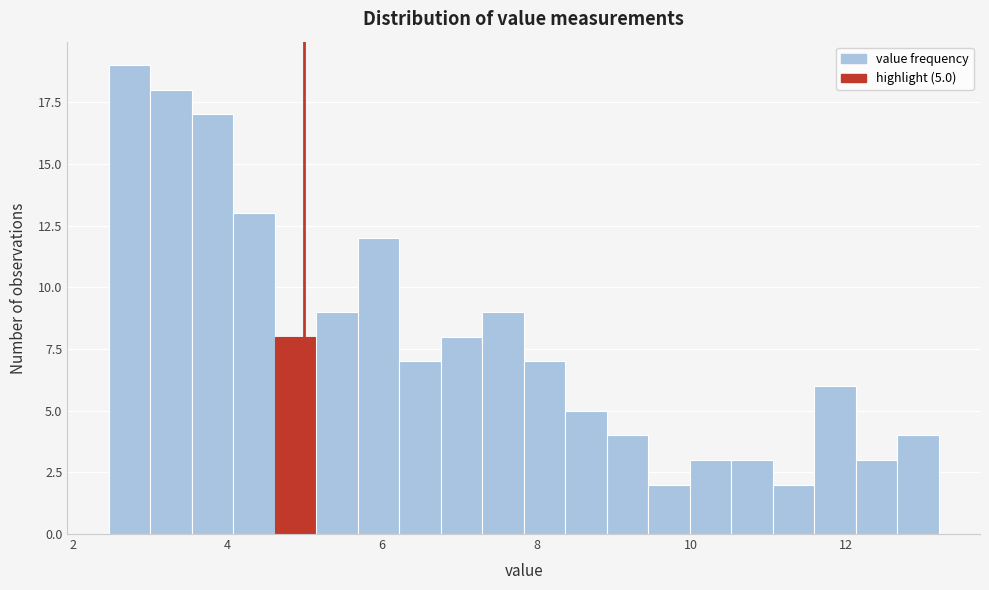

Read against the x-axis, roughly where is the centre of the tallest bar?

2.8